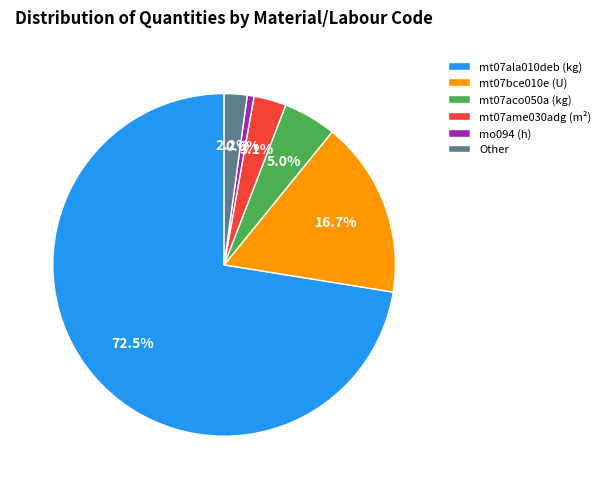

Is it true that mt07bce010e (U) is 24% of the pie?

False